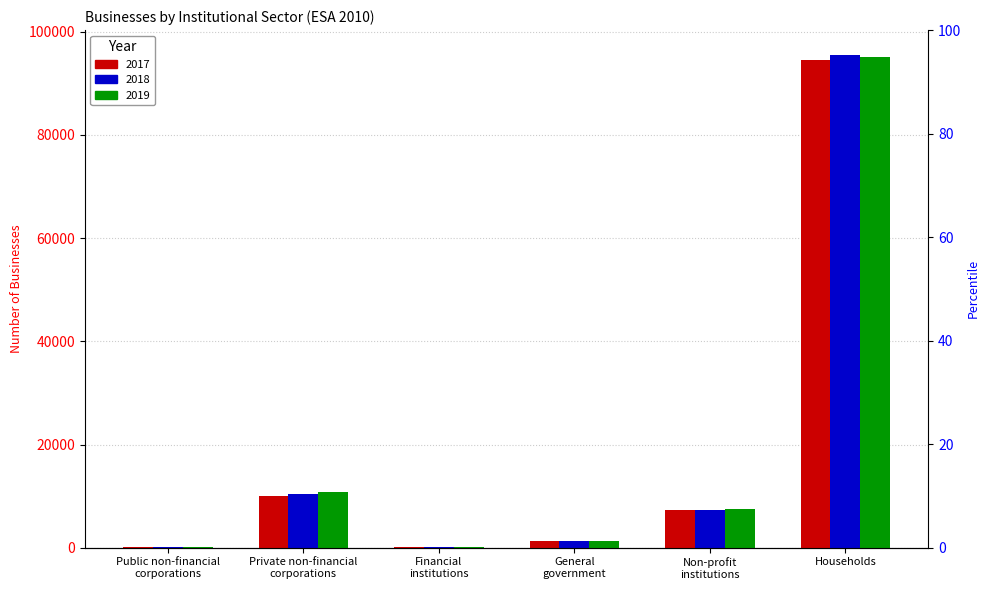

What is the label of the 6th bar from the left?

Households